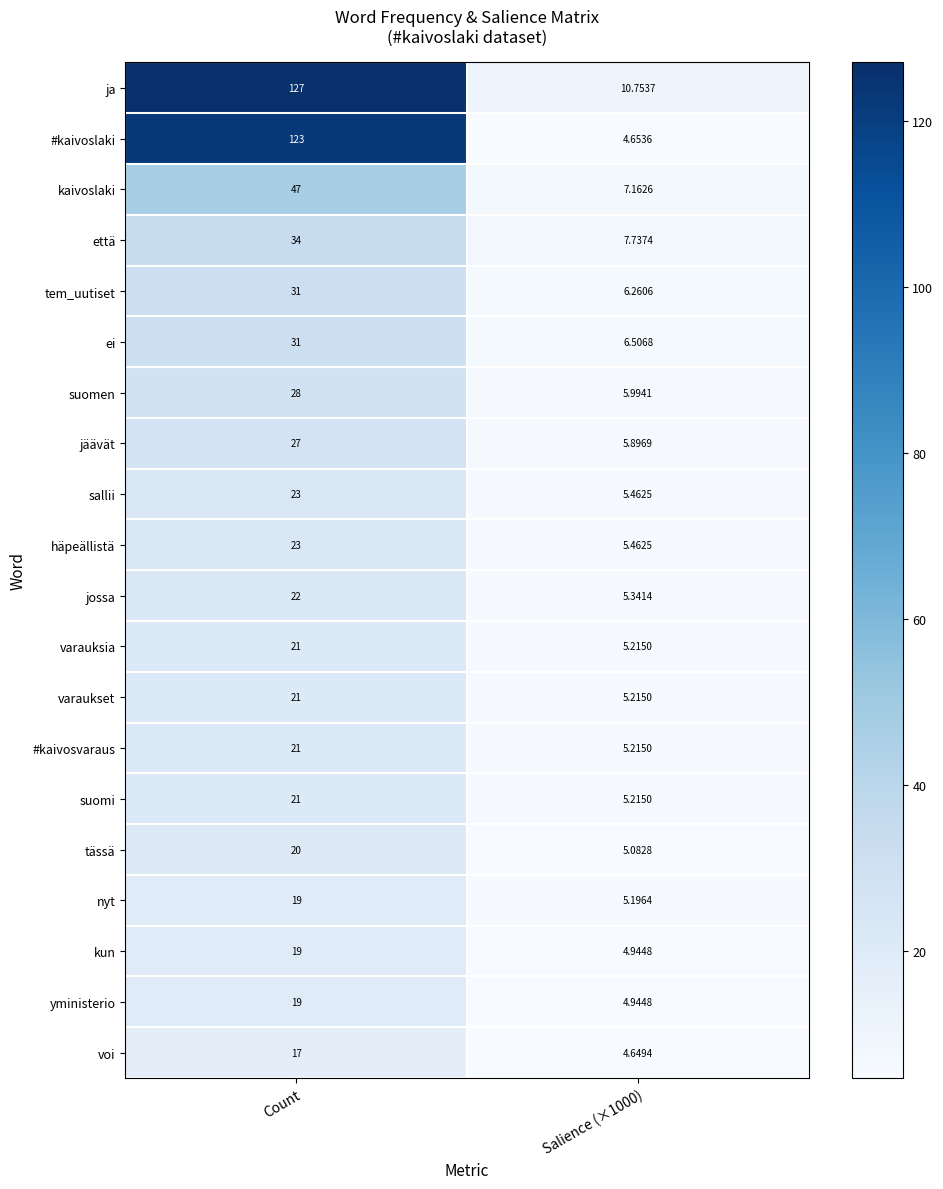

Which series has the largest total across all categories?

ja